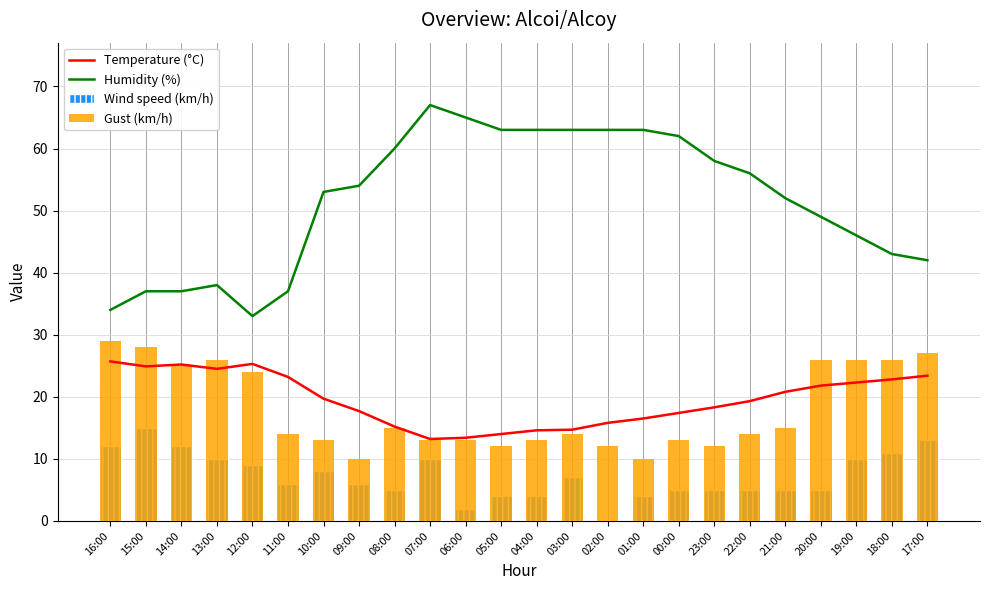

How many groups of bars are there?

24